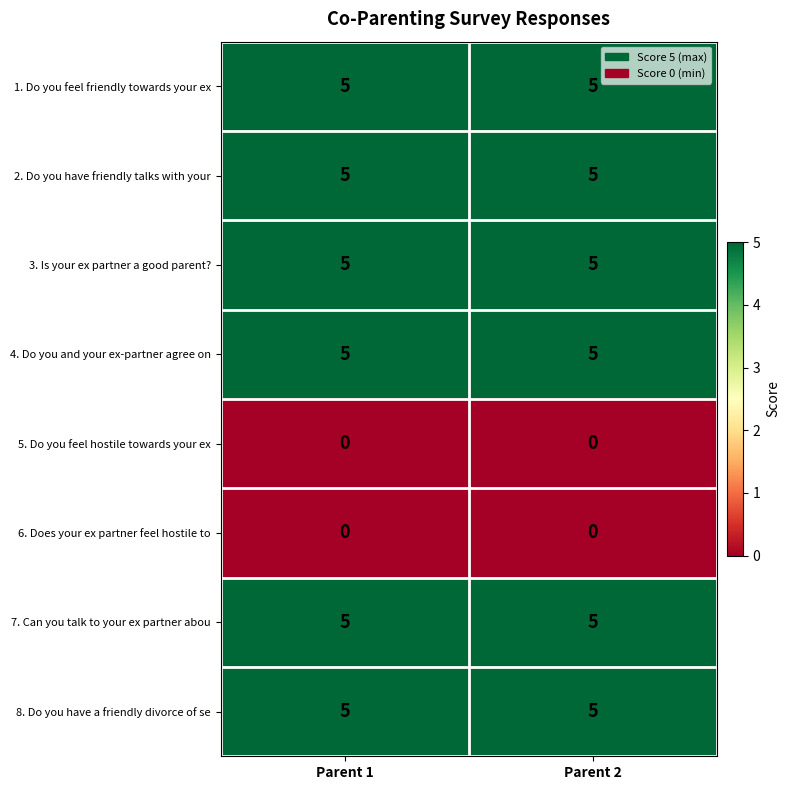

What is the sum of the 1. Do you feel friendly towards your ex values at Parent 1 and Parent 2?

10